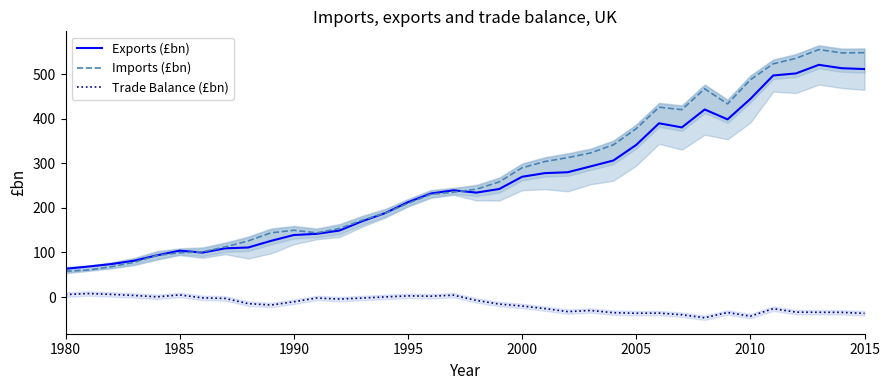

What is the value of the Trade Balance (£bn) point at the 2nd from the left?

7.8